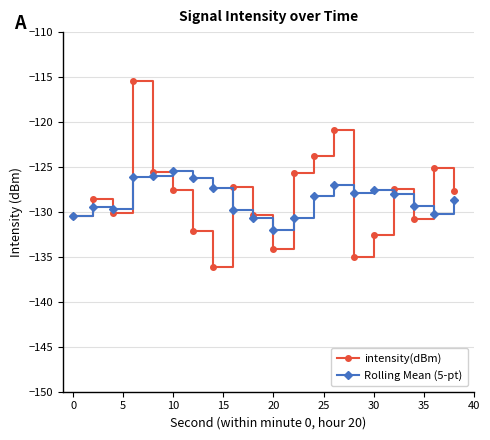

List the series in order of their peak value, lowest first.

Rolling Mean (5-pt), intensity(dBm)